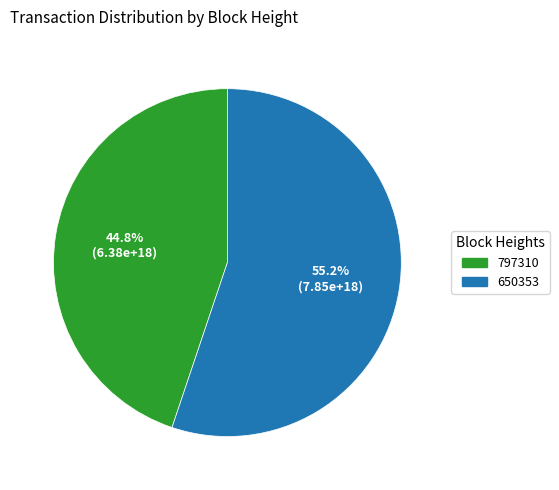

Which has a higher value, 650353 or 797310?

650353